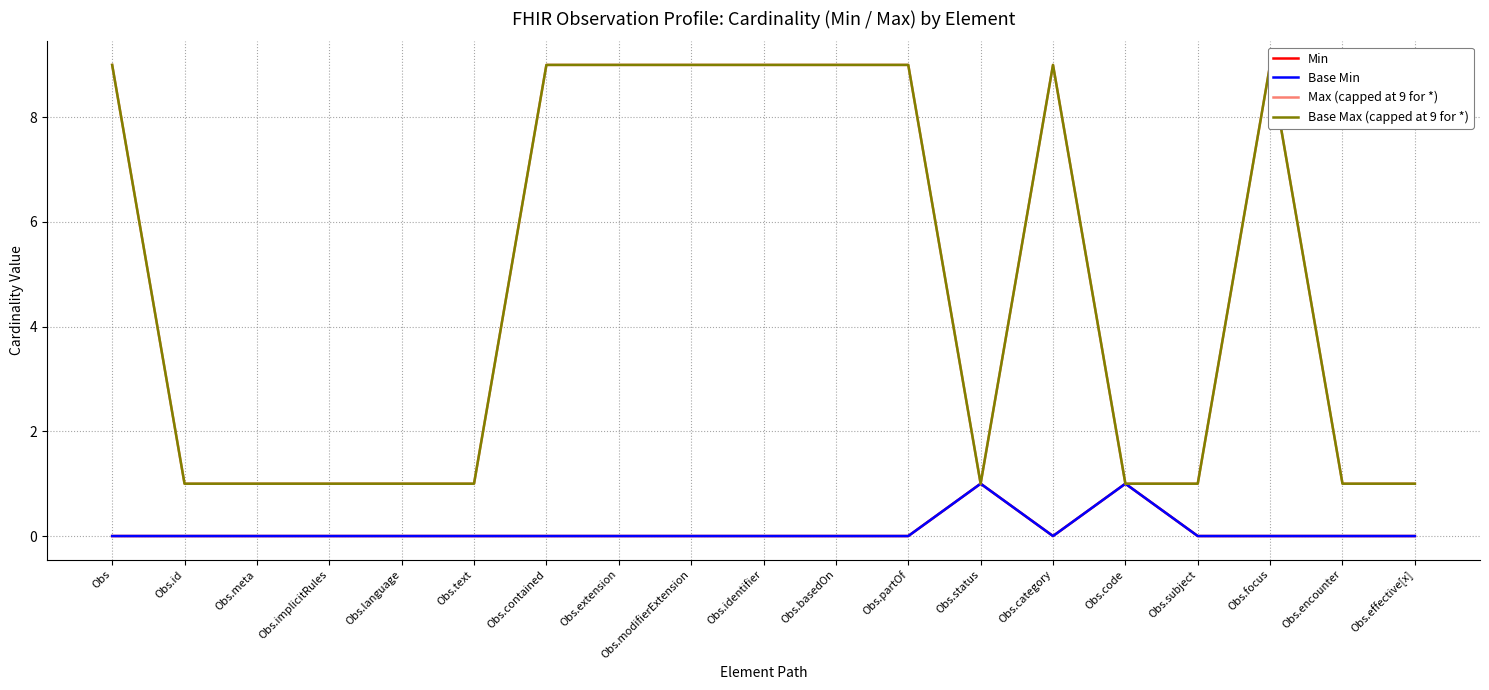

How many interior local valleys does the Max (capped at 9 for *) series have?

1